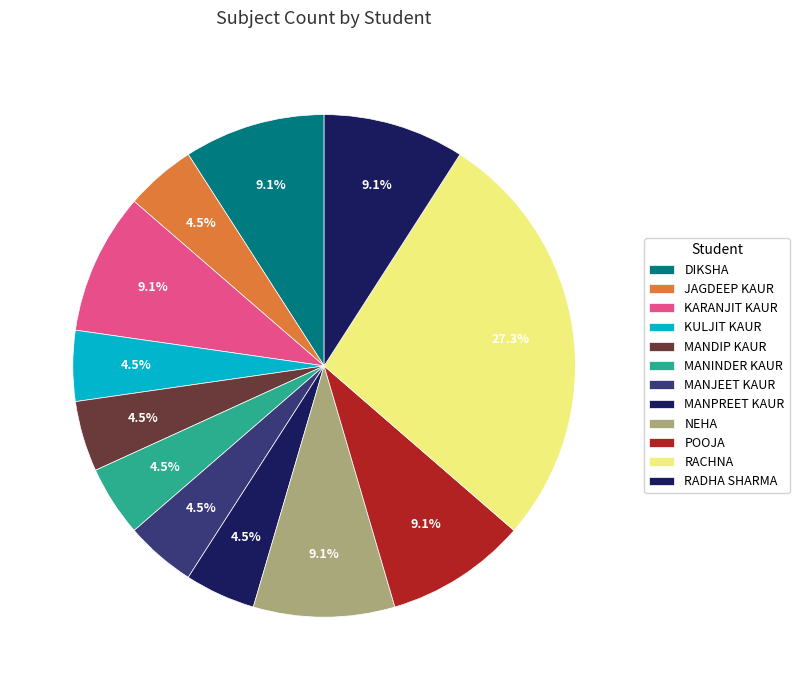

Does MANJEET KAUR represent more than half of the total?

No